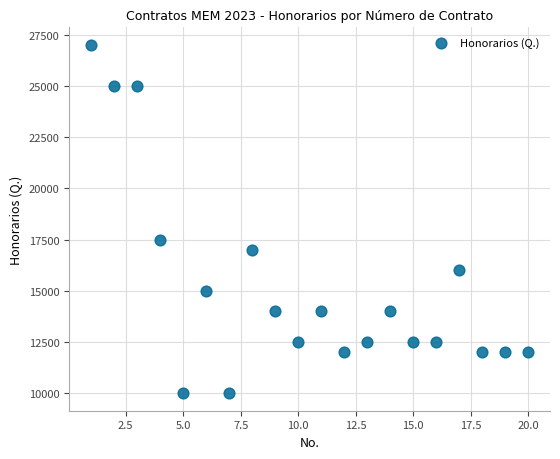

What is the range of X values (max minus min)?

19